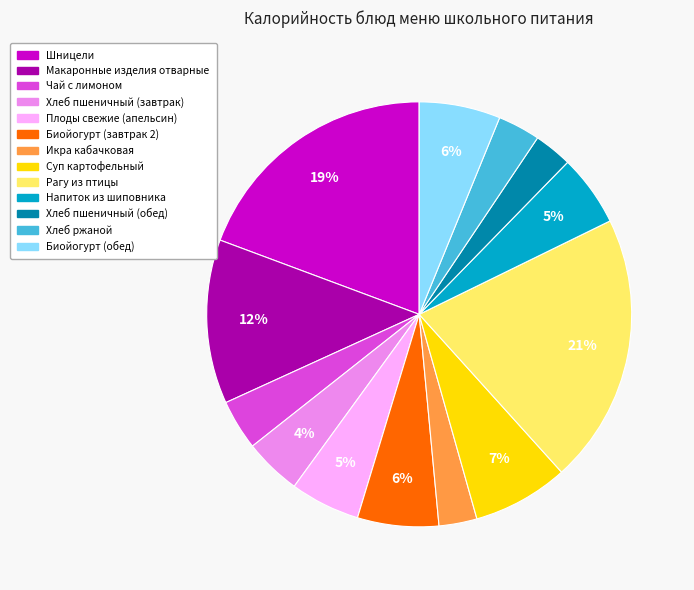

Combined, do Биойогурт (завтрак 2) and Рагу из птицы account for over 50%?

No